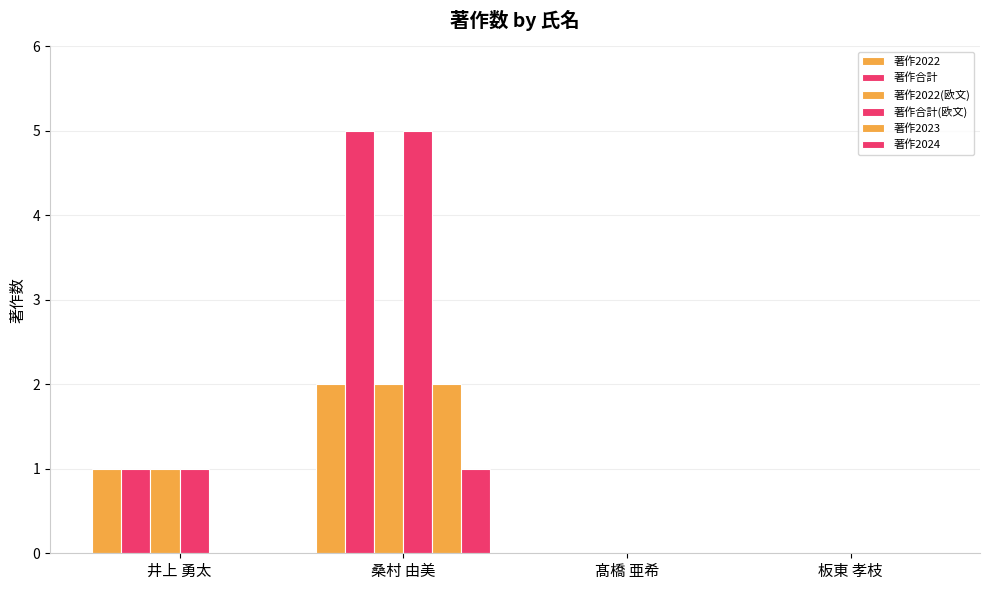

How many data points does each series have?

4